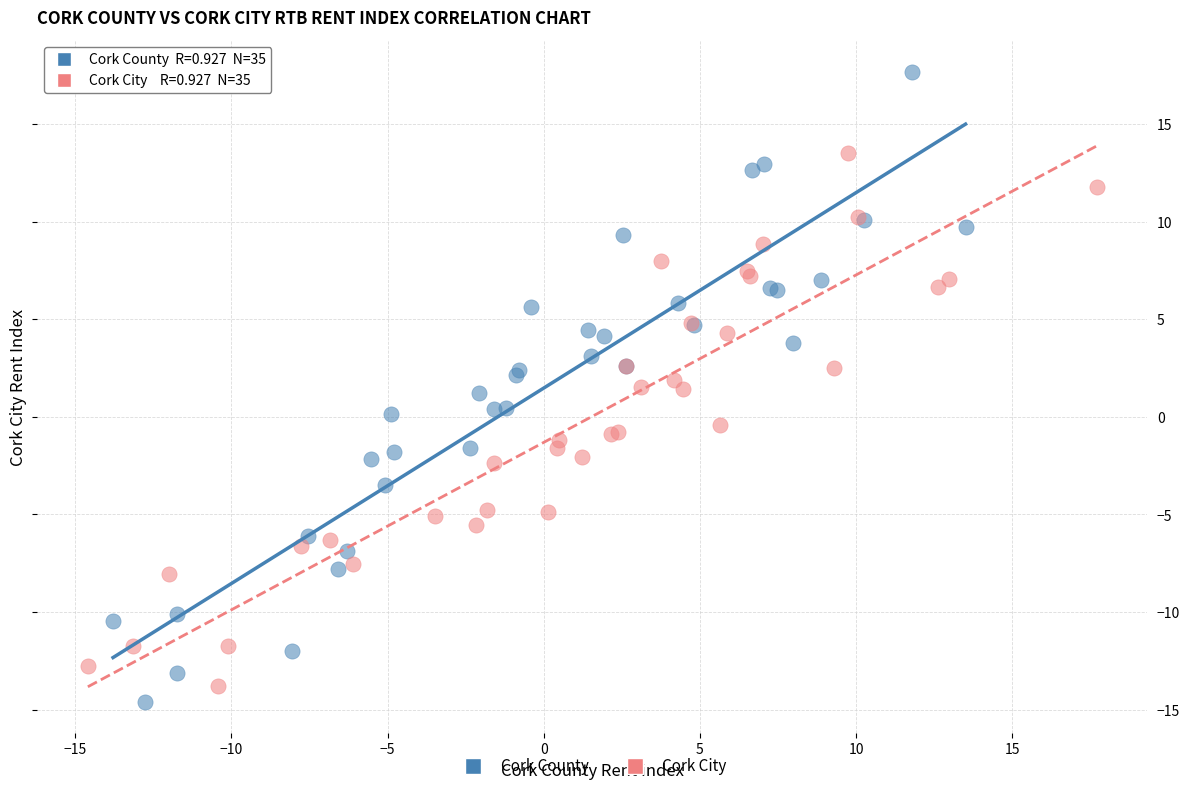

Which series has the widest spread of Y values?

Cork County